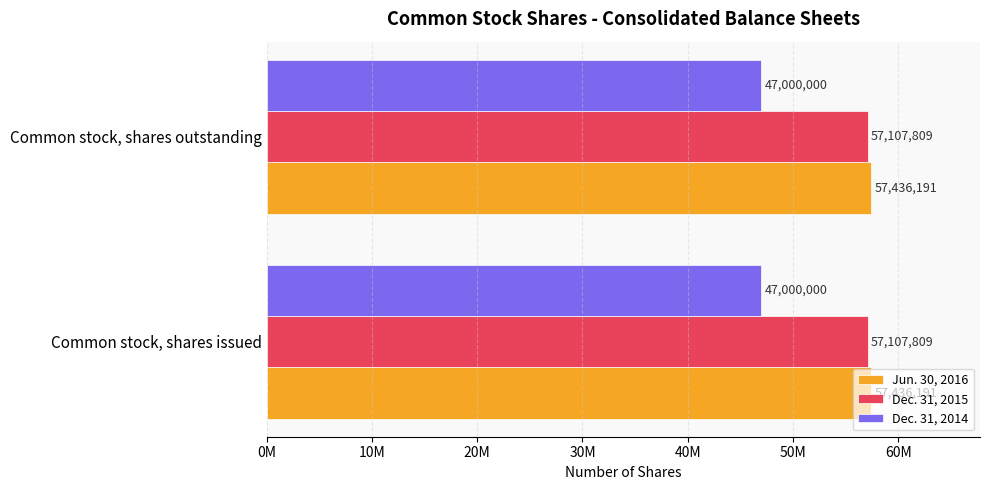

What are all the series names shown in the legend?

Jun. 30, 2016, Dec. 31, 2015, Dec. 31, 2014